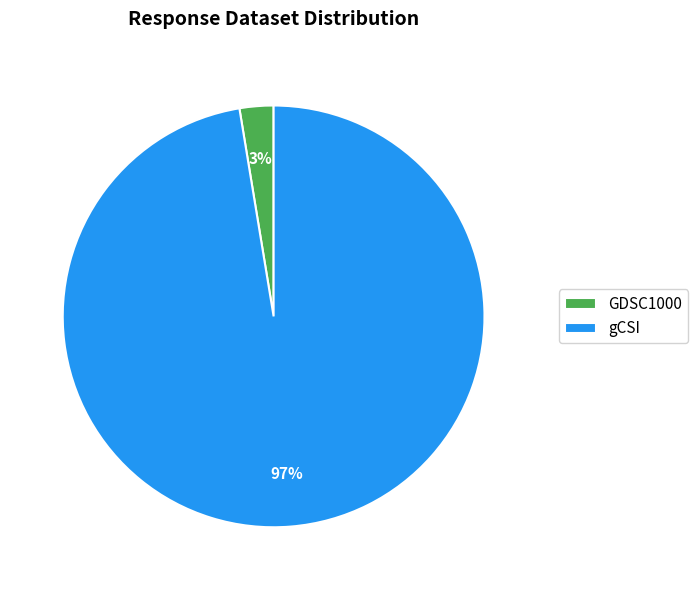

How many slices are in this pie chart?

2